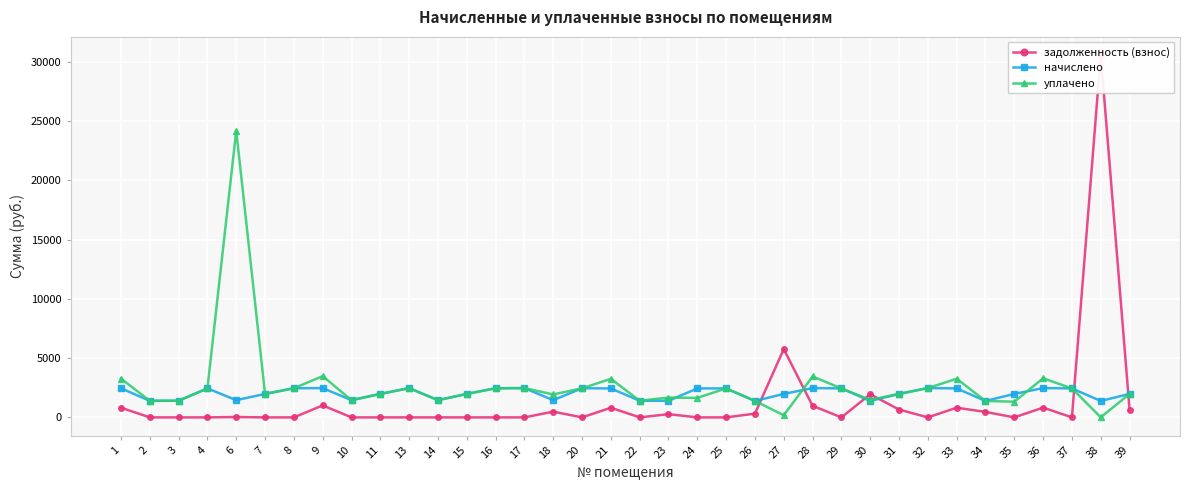

Where do уплачено and начислено first cross each other?

9 and 10